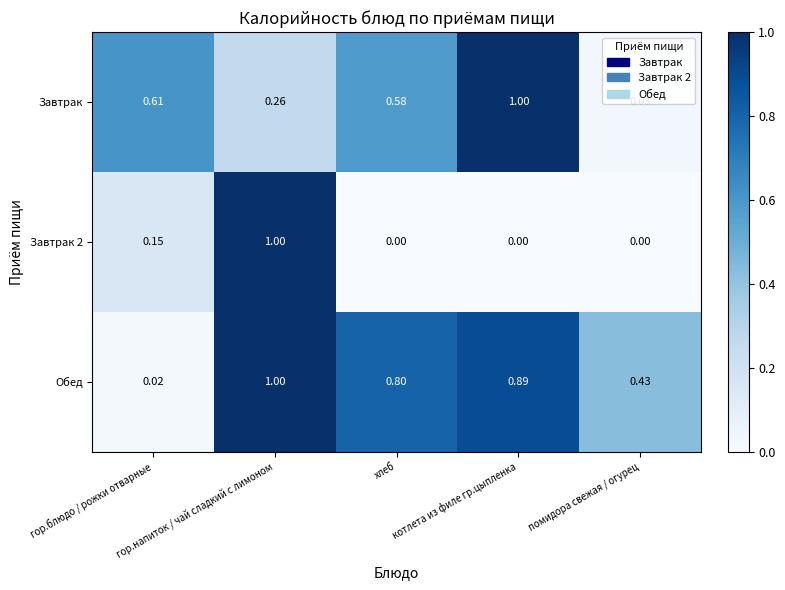

Which series has the largest total across all categories?

Обед